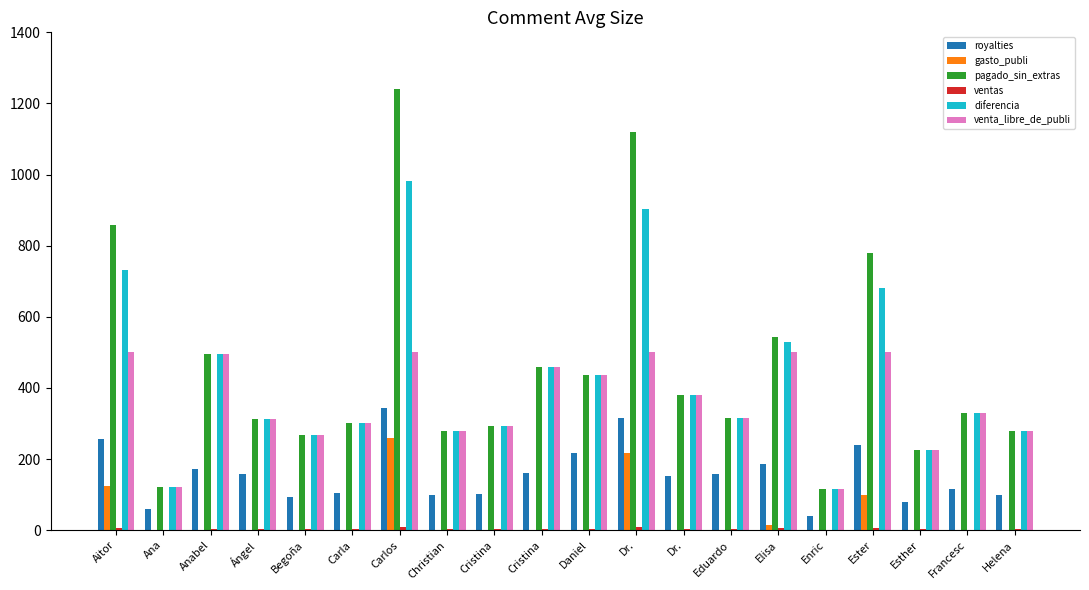

How many data points does each series have?

20